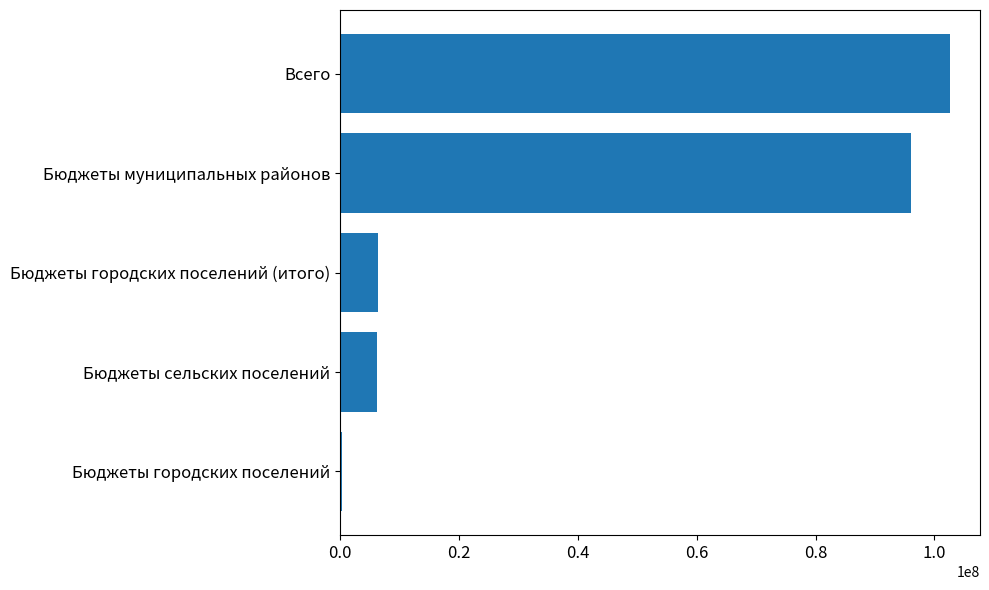

The chart shows a value of 96079818.1 at Бюджеты муниципальных районов. True or false?

True